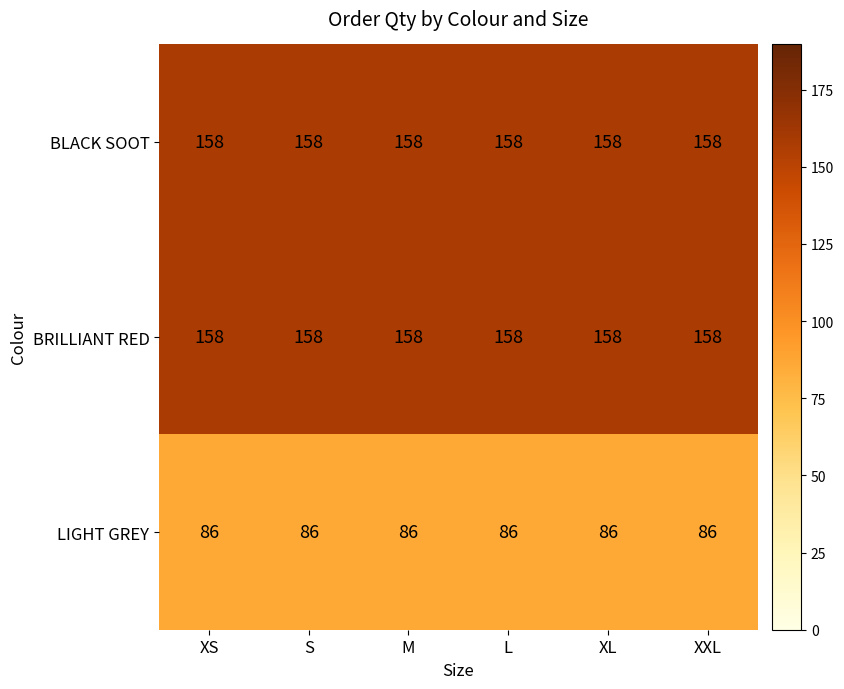

What is the smallest value displayed?

86